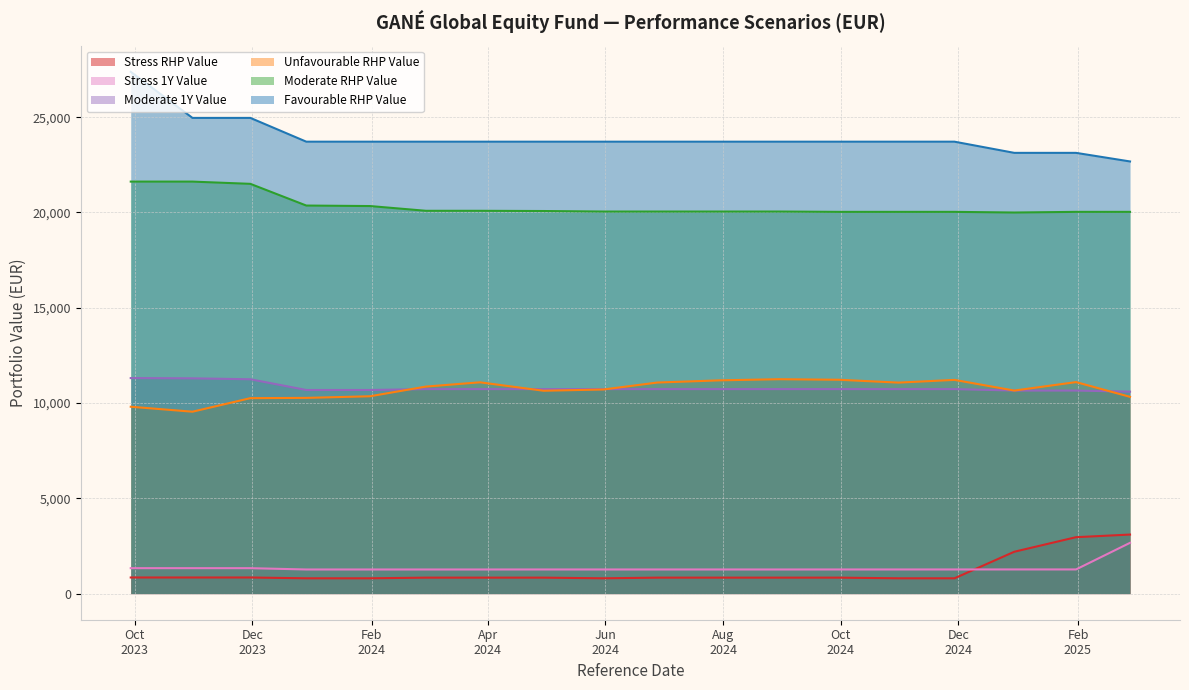

What is the label of the 11th point from the left?

2024-07-31